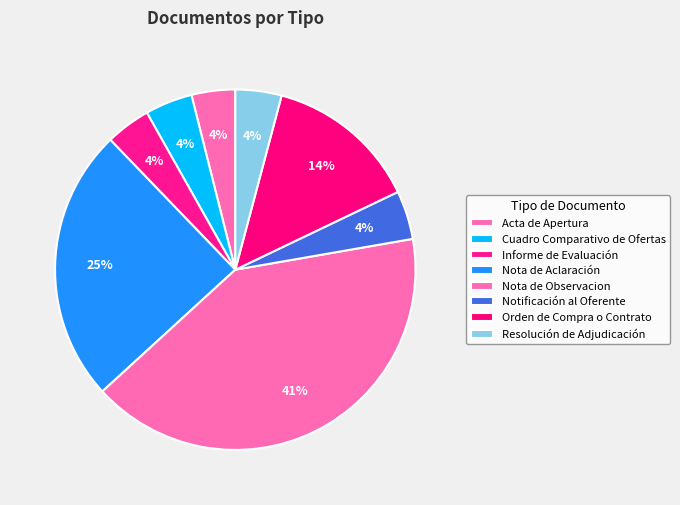

Which slice is the largest?

Nota de Observacion